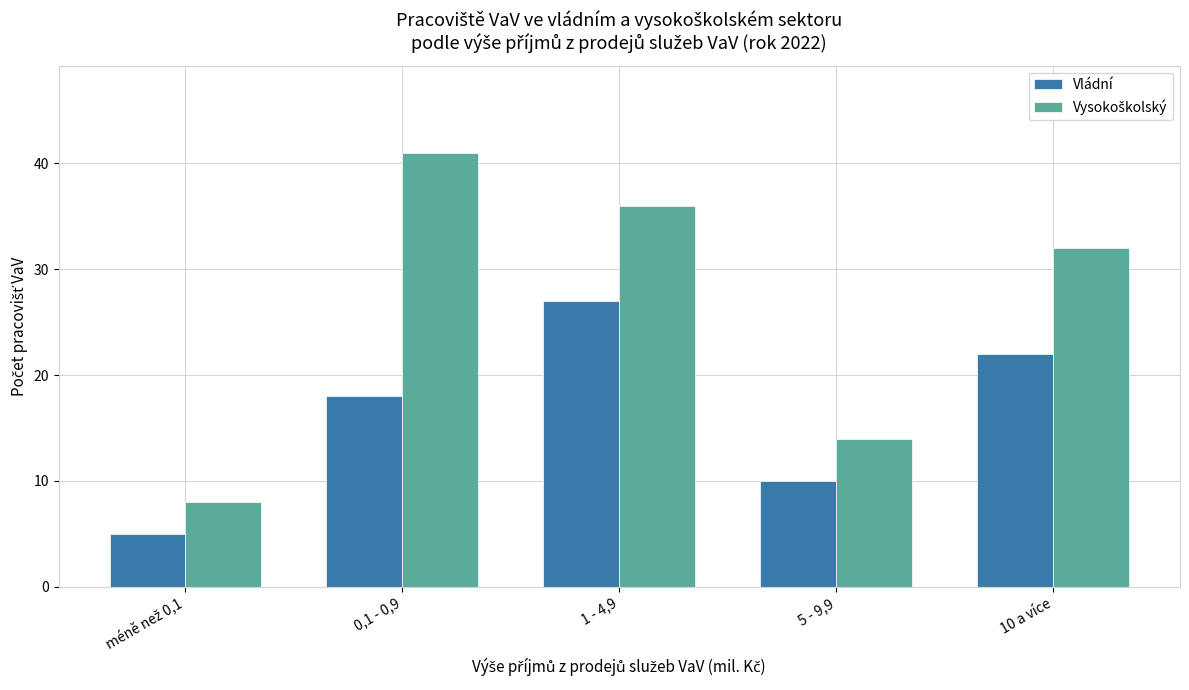

What is the minimum value shown in the chart?

5